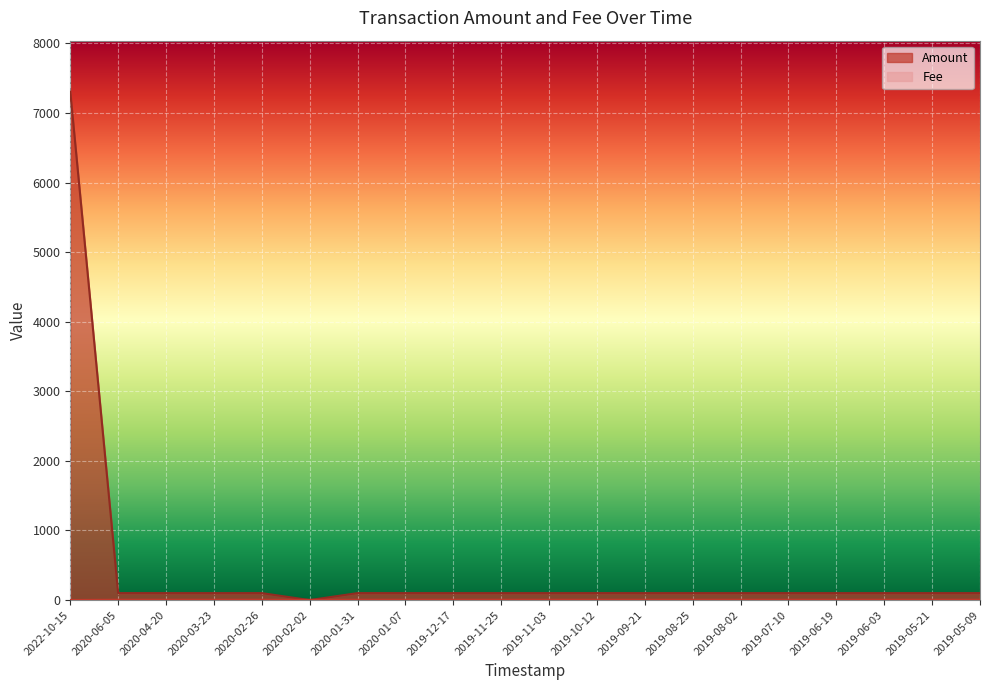

Reading right to left, transcribe all the data shown in this chart.

Amount: 100.2	100.0	100.1	100.2	100.2	100.0	100.3	100.1	100.4	100.0	100.1	100.1	100.3	100.1	0.0	100.0	100.1	100.1	100.3	7308.2
Fee: 5.0	5.0	5.0	5.0	5.0	5.0	5.0	5.0	5.0	5.0	5.0	5.0	5.0	5.0	3.3	5.0	5.0	5.0	5.0	1.0